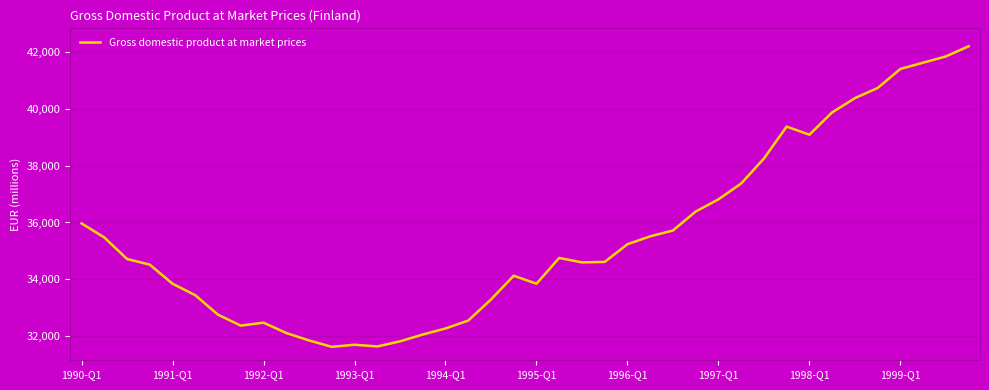

Is this an area chart (filled region under the line)?

No